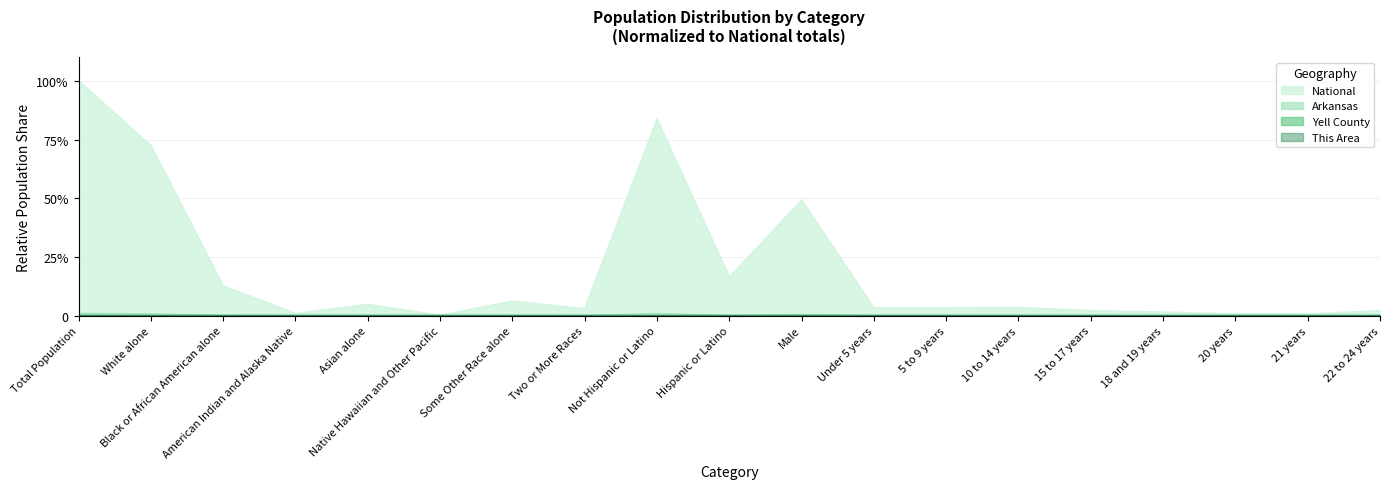

At which category does Arkansas reach its first local peak?

Asian alone